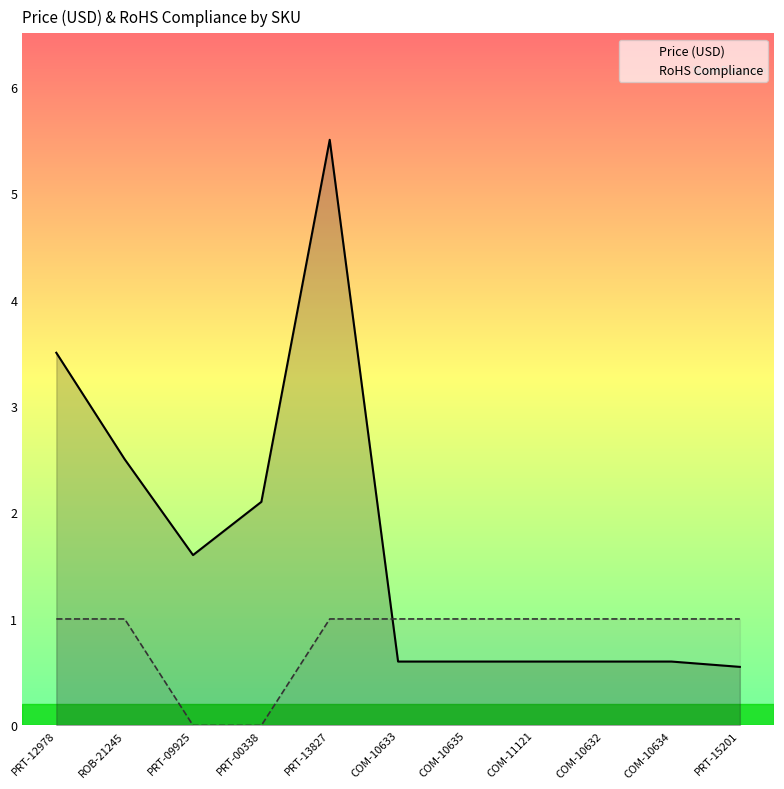

What is the total value across all series at COM-10635?

1.6